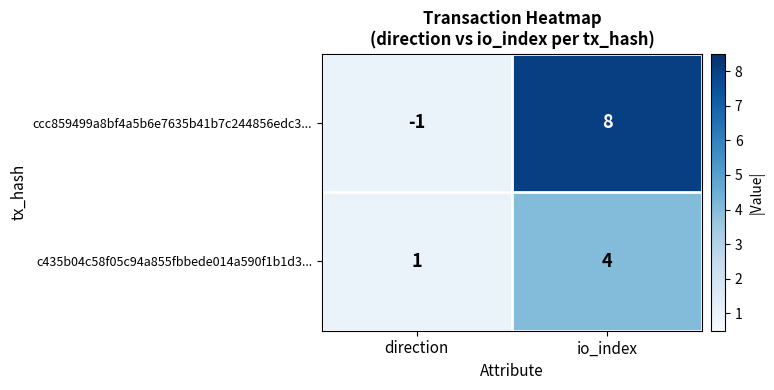

Count the number of categories in the chart.

2